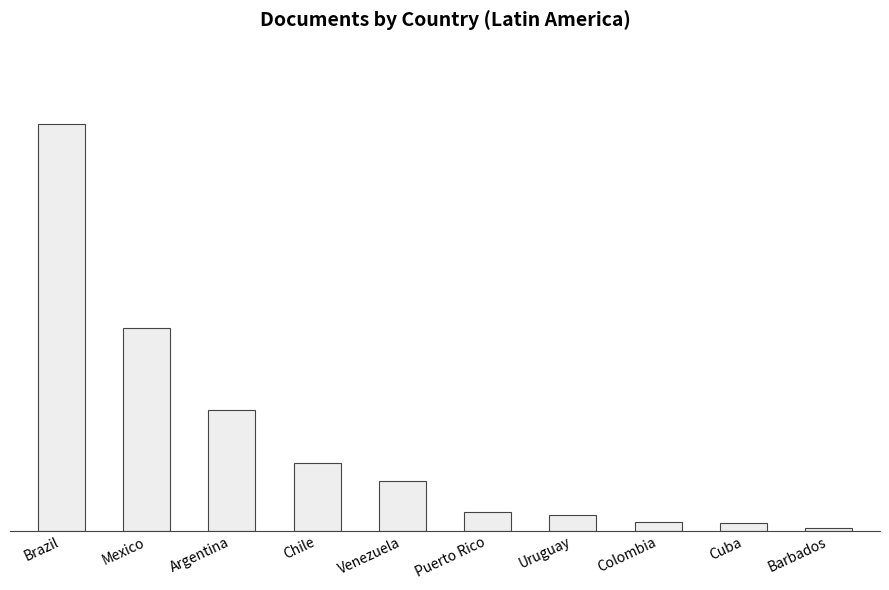

Does the chart contain any negative values?

No